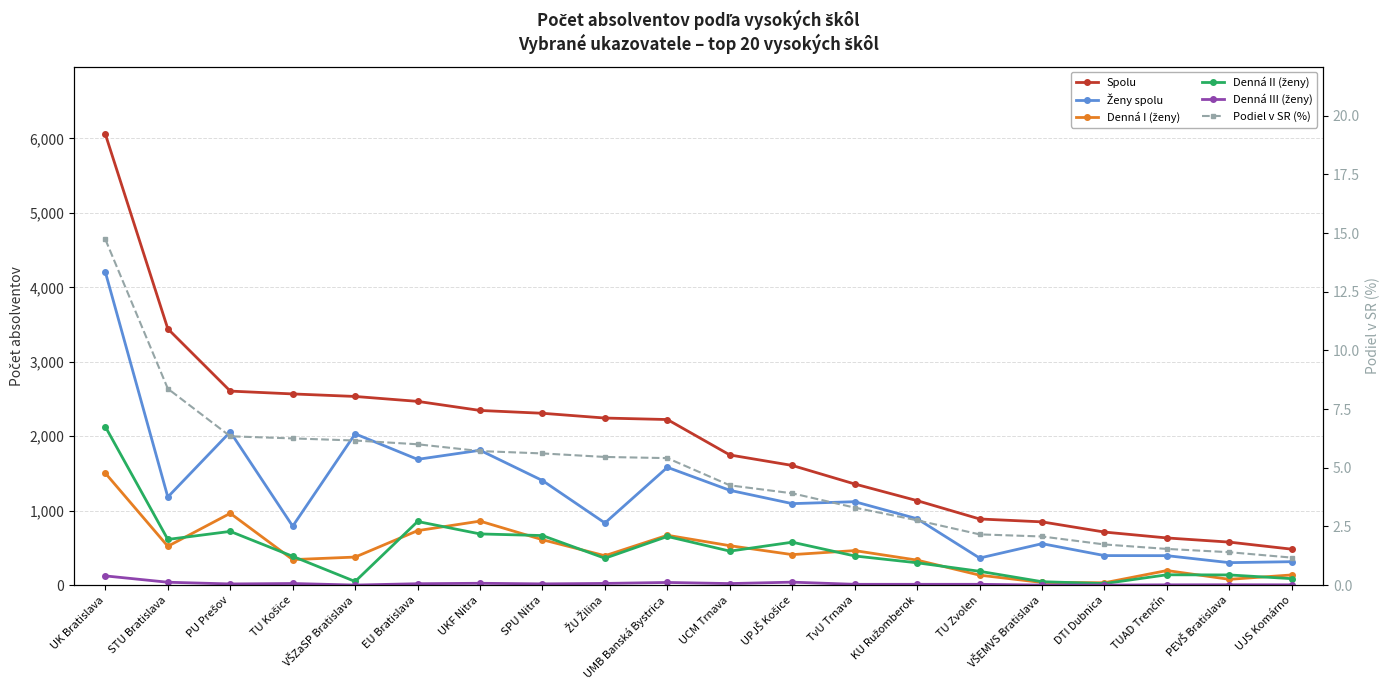

True or false: Denná II (ženy) and Podiel v SR (%) intersect in this chart.

False